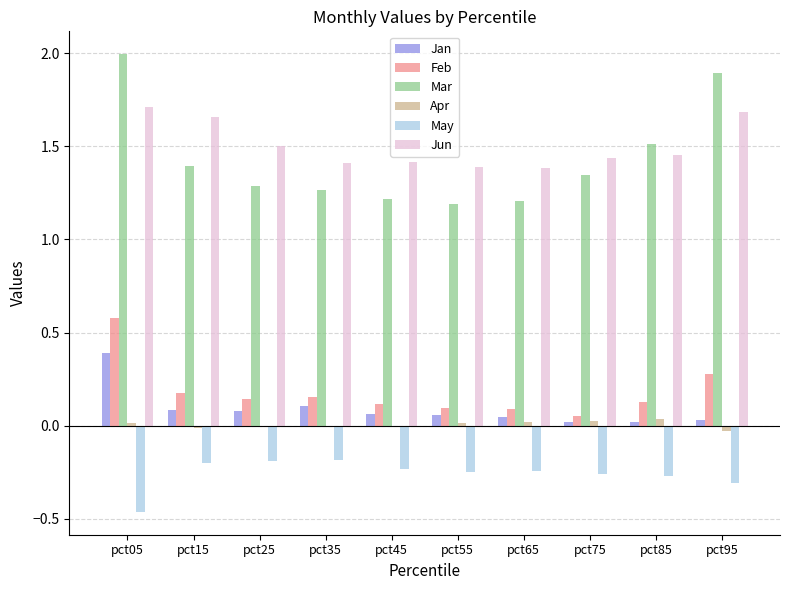

At which category is the sum across all series the highest?

pct05